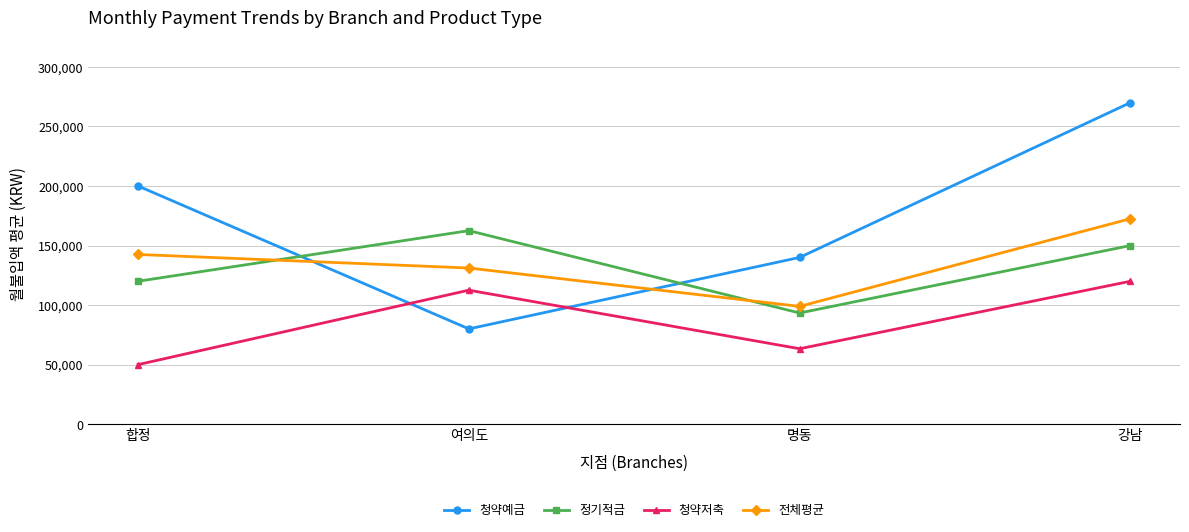

What are all the series names shown in the legend?

청약예금, 정기적금, 청약저축, 전체평균